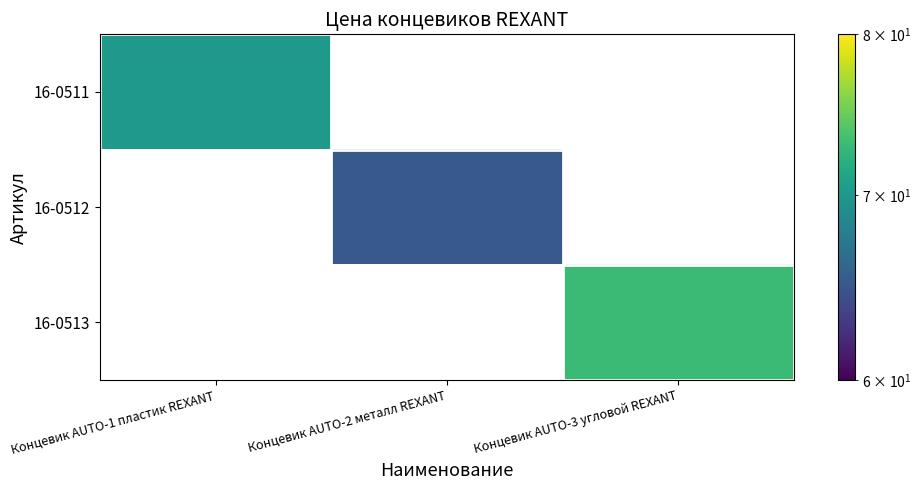

Which category has the highest value in the 16-0511 series?

Концевик AUTO-1 пластик REXANT